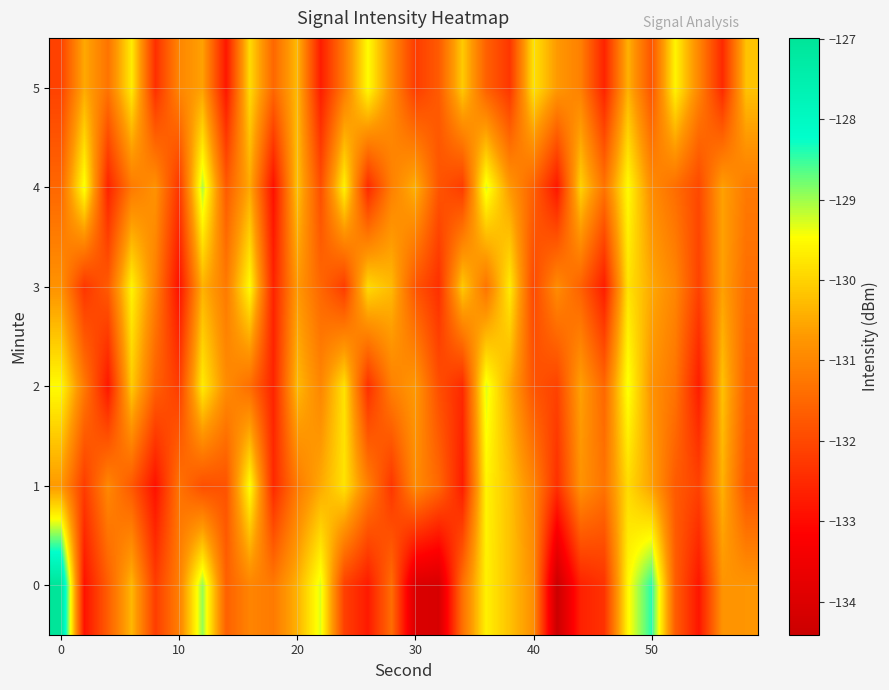

How many data points does each series have?

30